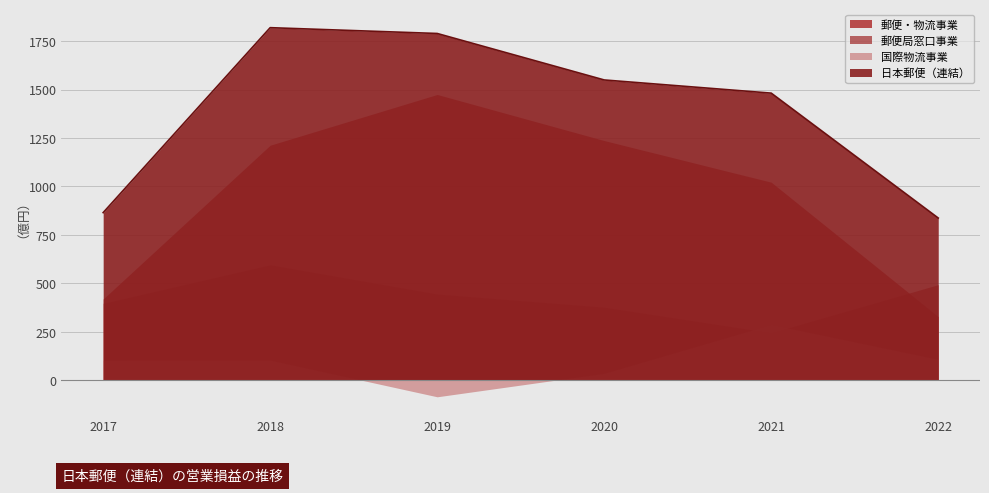

How many lines are shown in the chart?

4